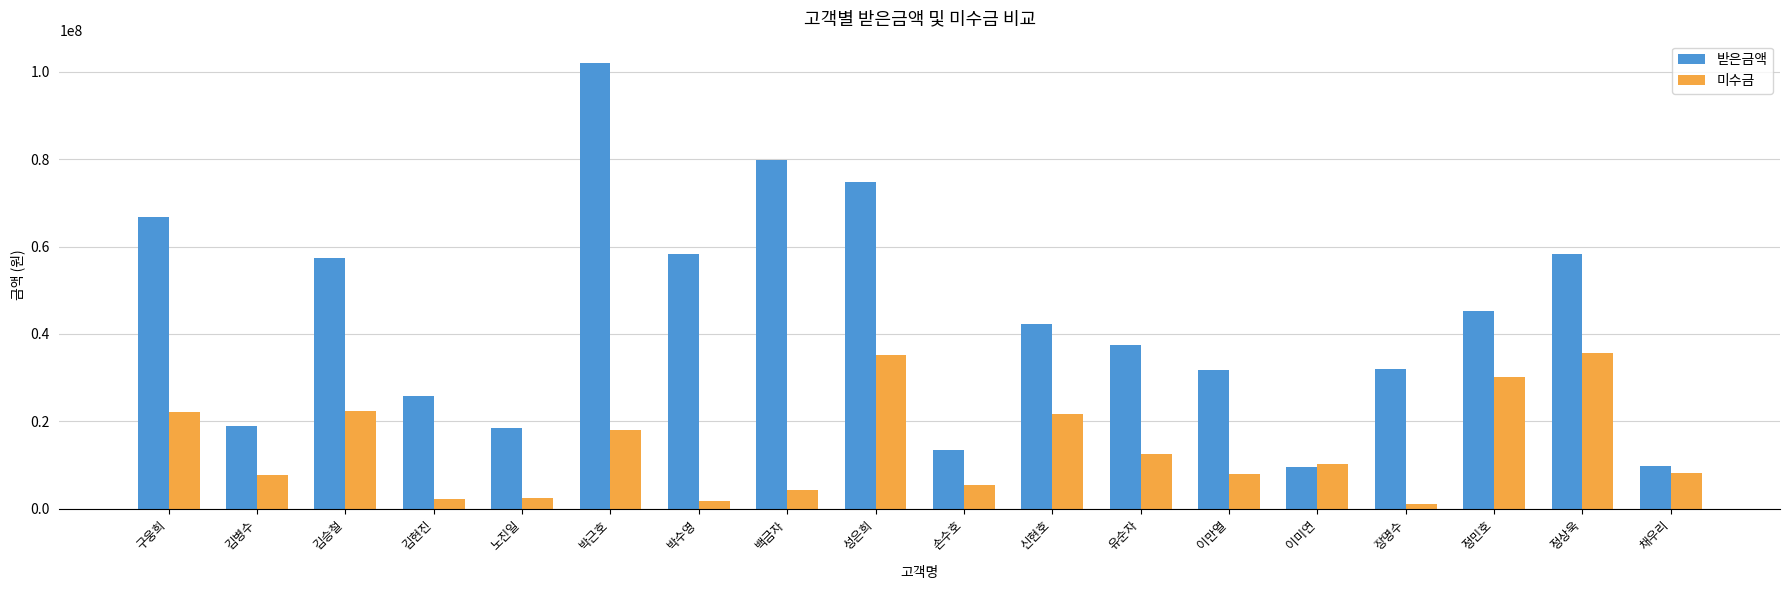

List the series in order of their peak value, highest first.

받은금액, 미수금